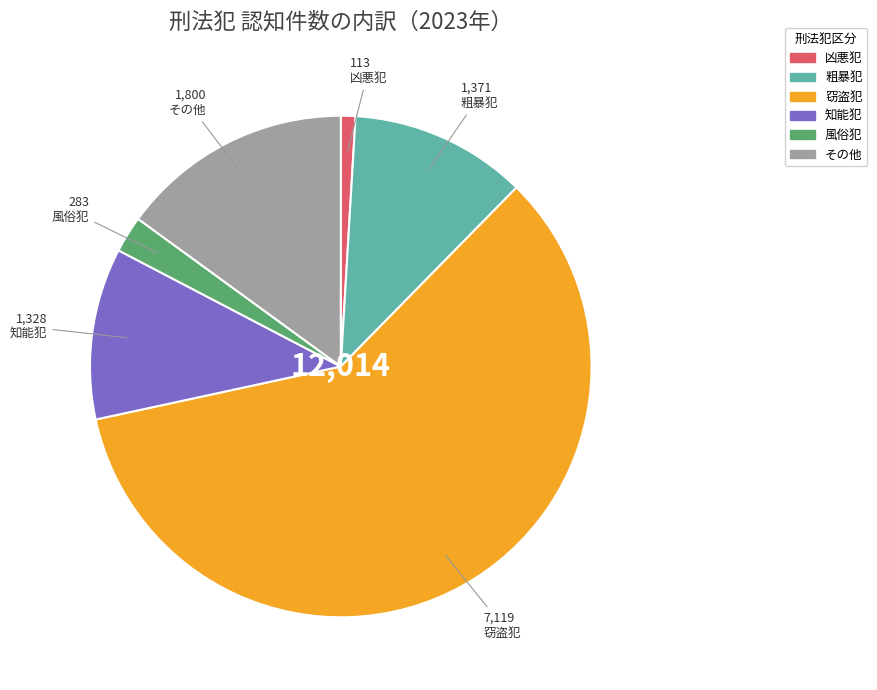

The 凶悪犯 slice represents 1% of the pie. True or false?

True